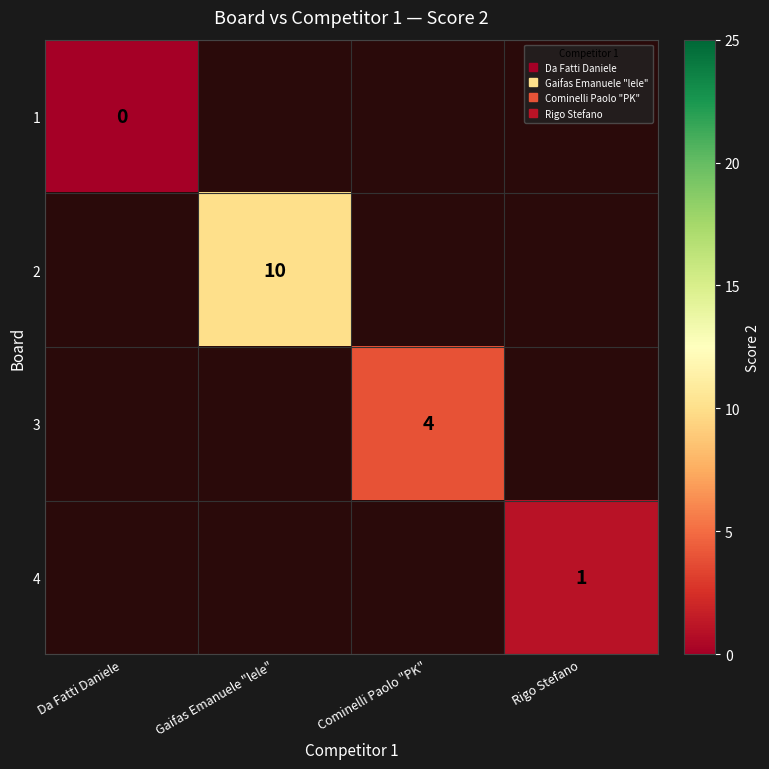

How many positive values does the 2 series have?

1